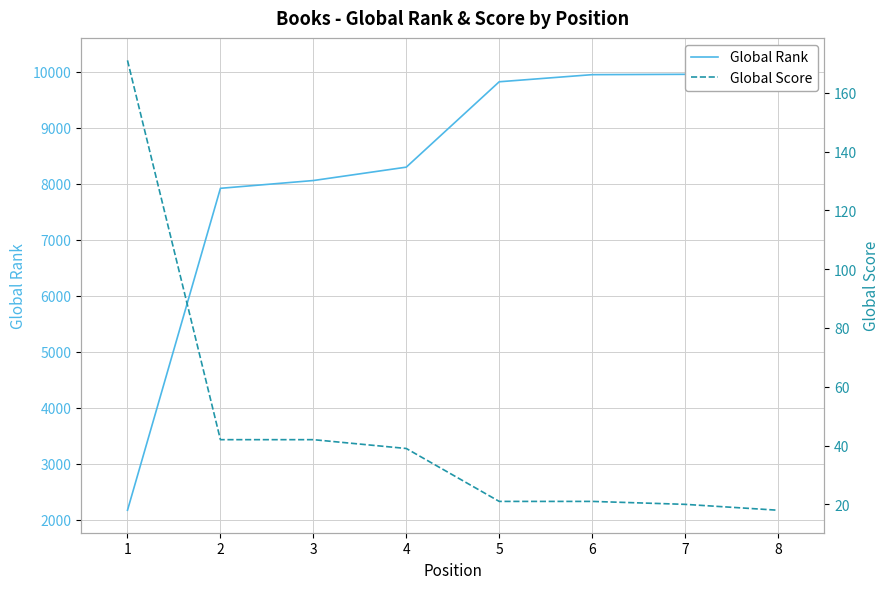

What is the value of the Global Rank point at the 7th from the left?

9958